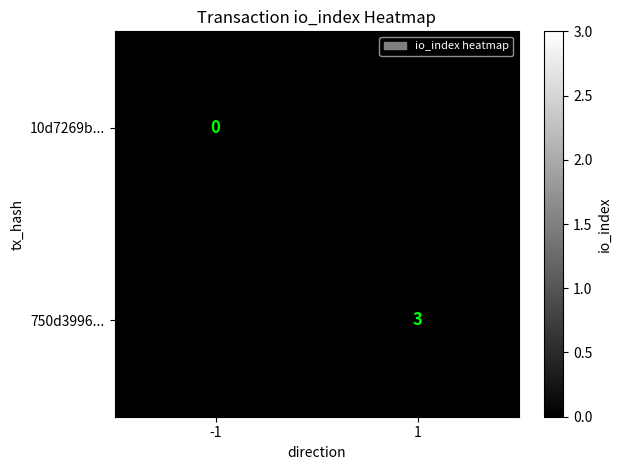

The 750d3996... series shows 3 at 1. True or false?

True